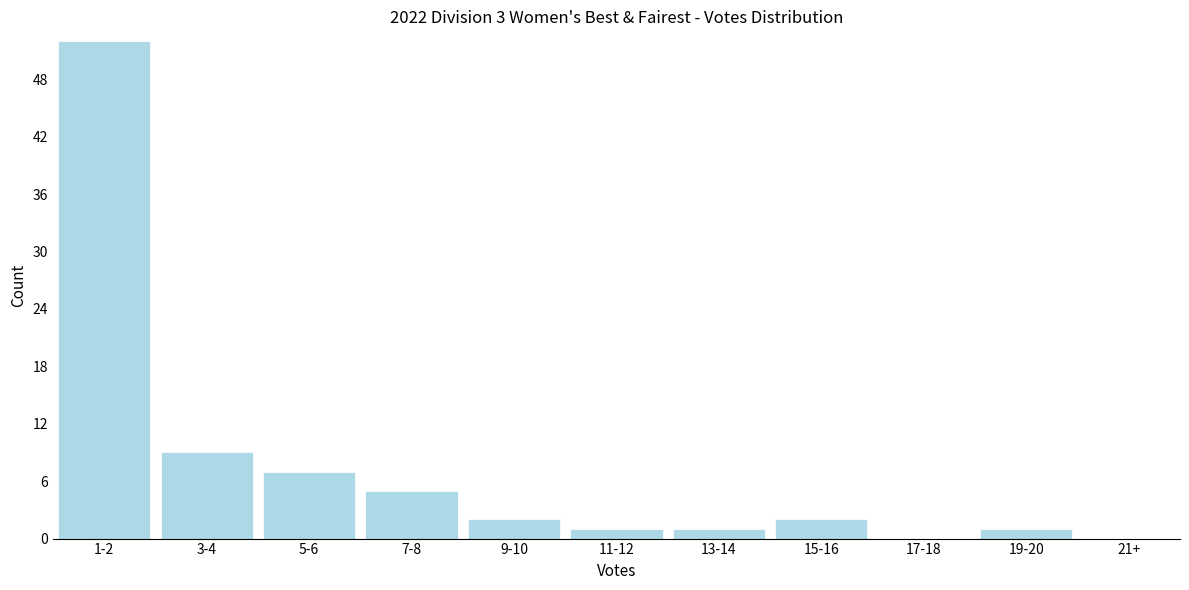

Reading left to right, extract all data points from this chart.

1-2=52	3-4=9	5-6=7	7-8=5	9-10=2	11-12=1	13-14=1	15-16=2	17-18=0	19-20=1	21+=0